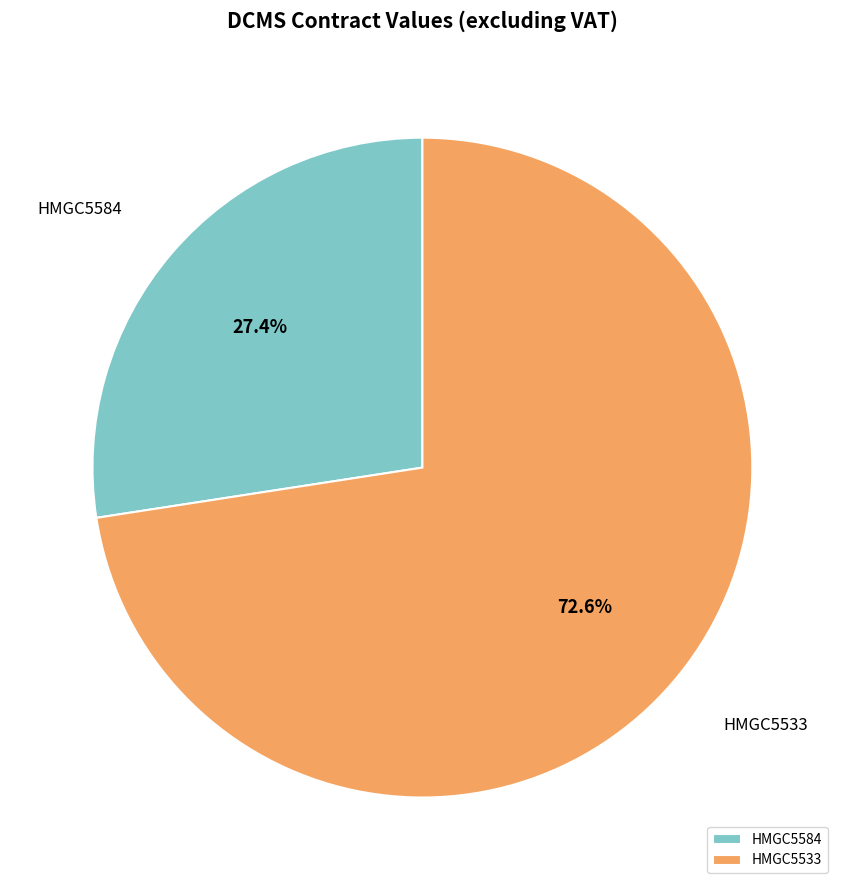

Is HMGC5584 the majority of the pie?

No